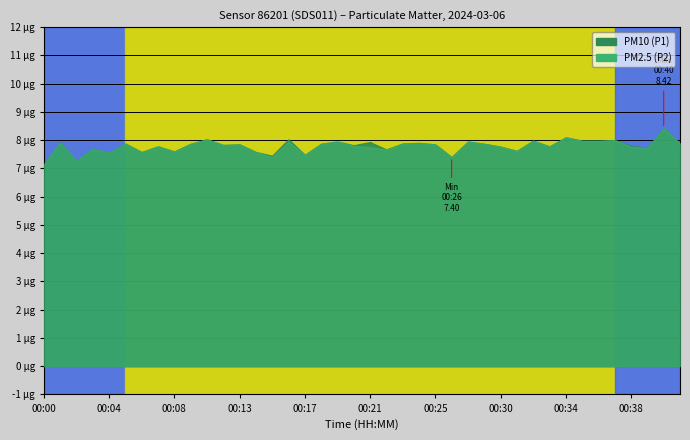

True or false: P1 has more than 2 interior local peaks.

True